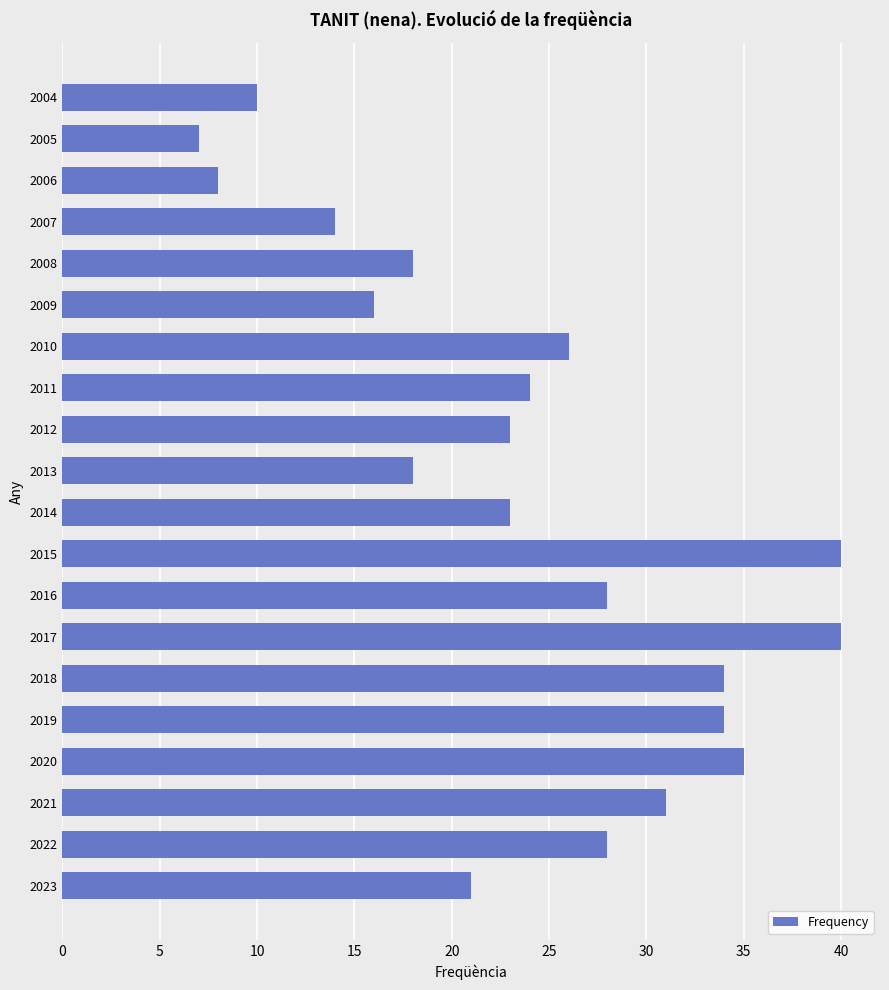

True or false: the data shows 50 at 2021.

False